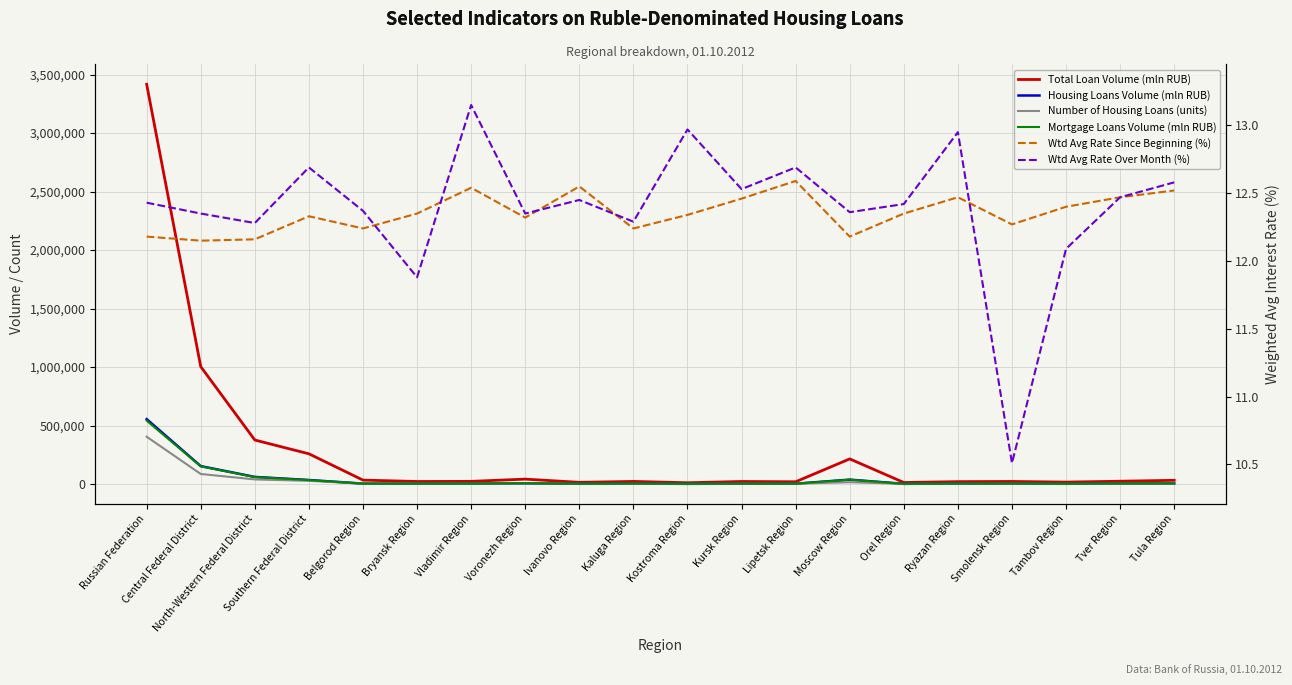

What is the spread (max minus min) of values at Moscow Region?

215079.8